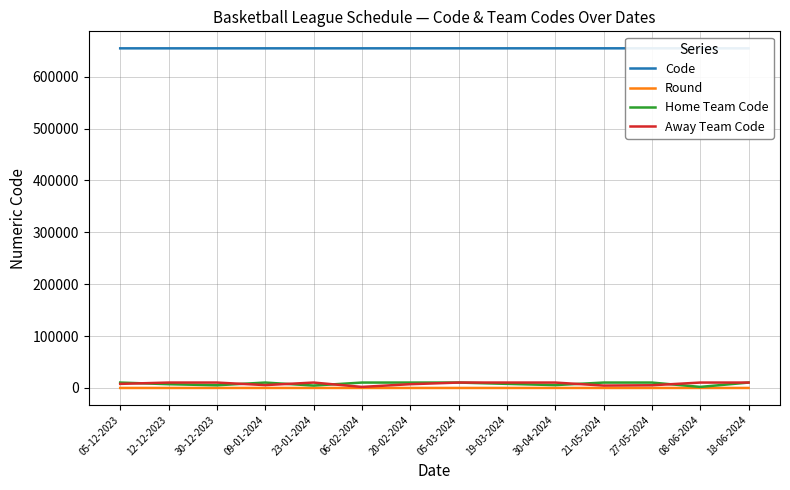

How many times do Away Team Code and Home Team Code cross each other?

8